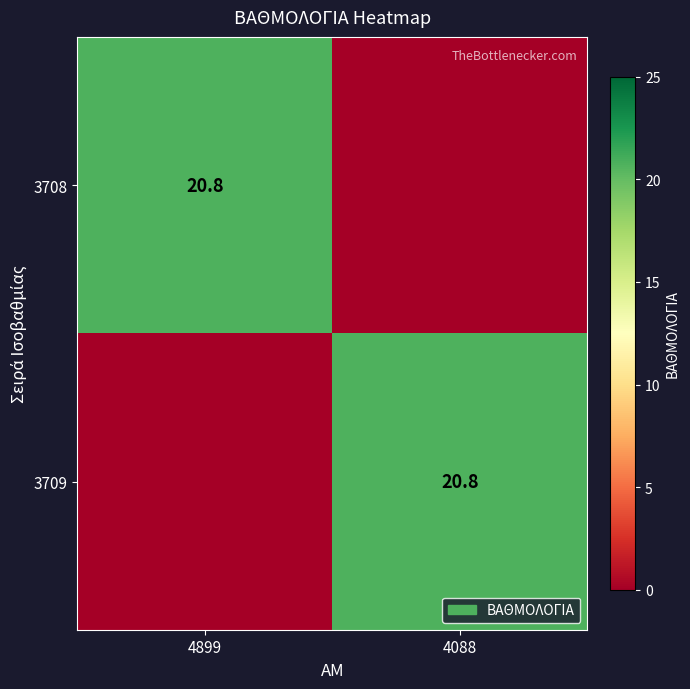

The 3708 series shows 20.8 at 4899. True or false?

True